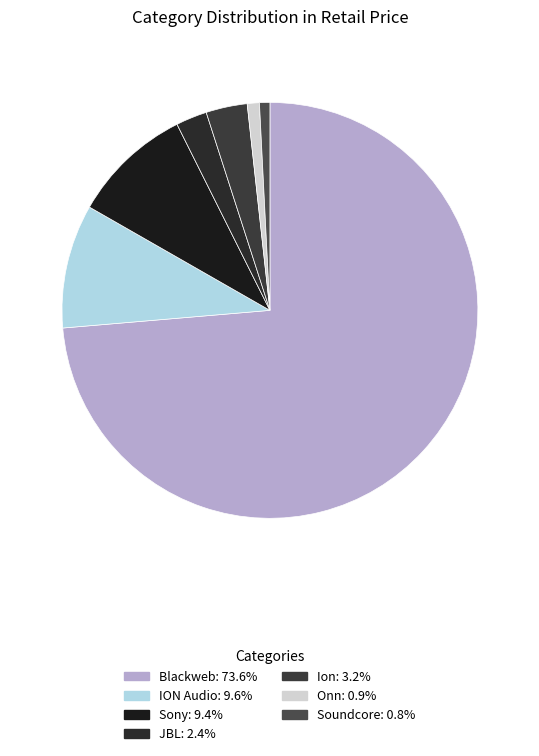

Is Soundcore the majority of the pie?

No